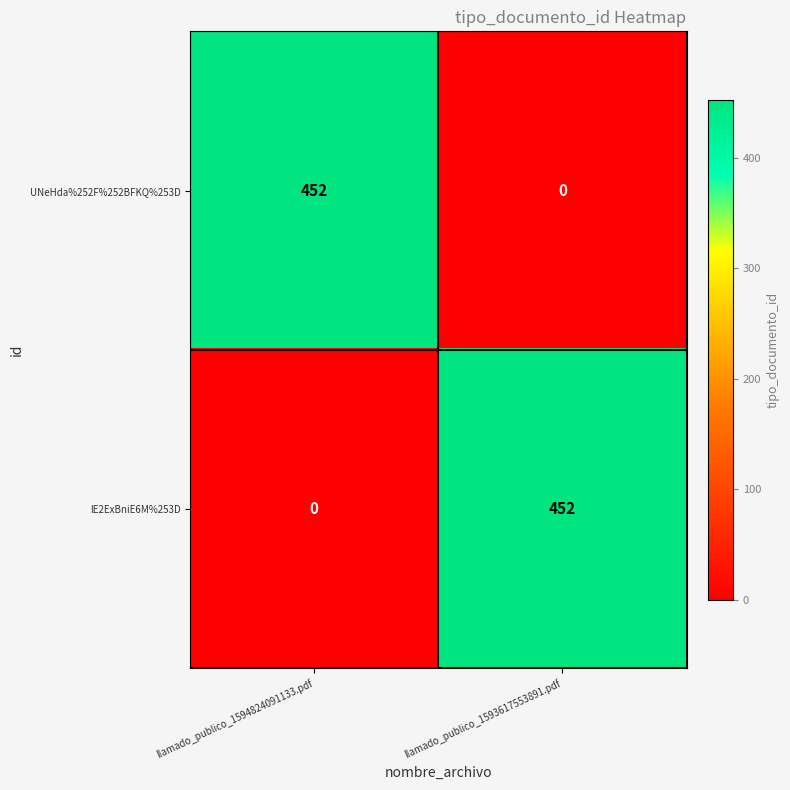

Count the number of categories in the chart.

2